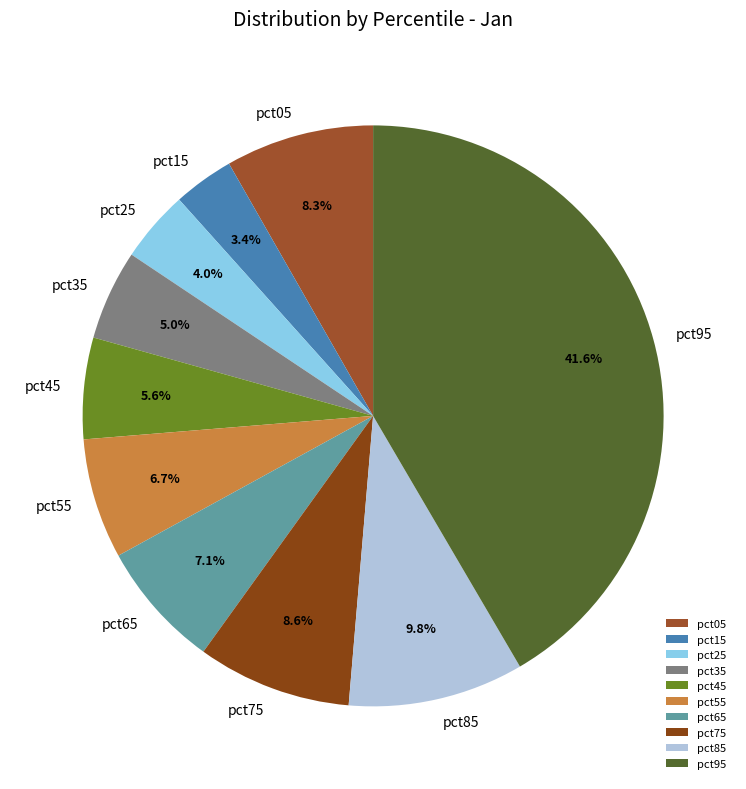

To the nearest percent, what is the difference between the pct25 and pct85 slice percentages?

6%